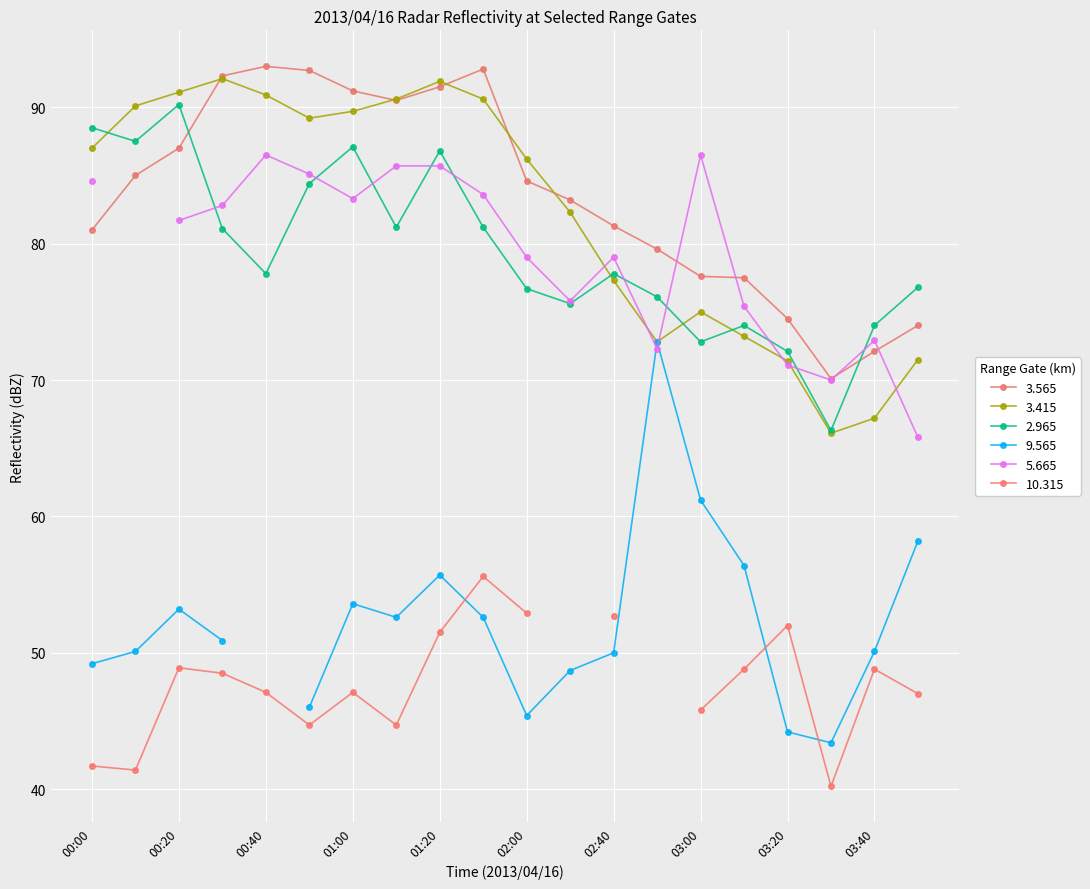

What is the sum of the 3.415 values at 00:50 and 00:00?

176.2